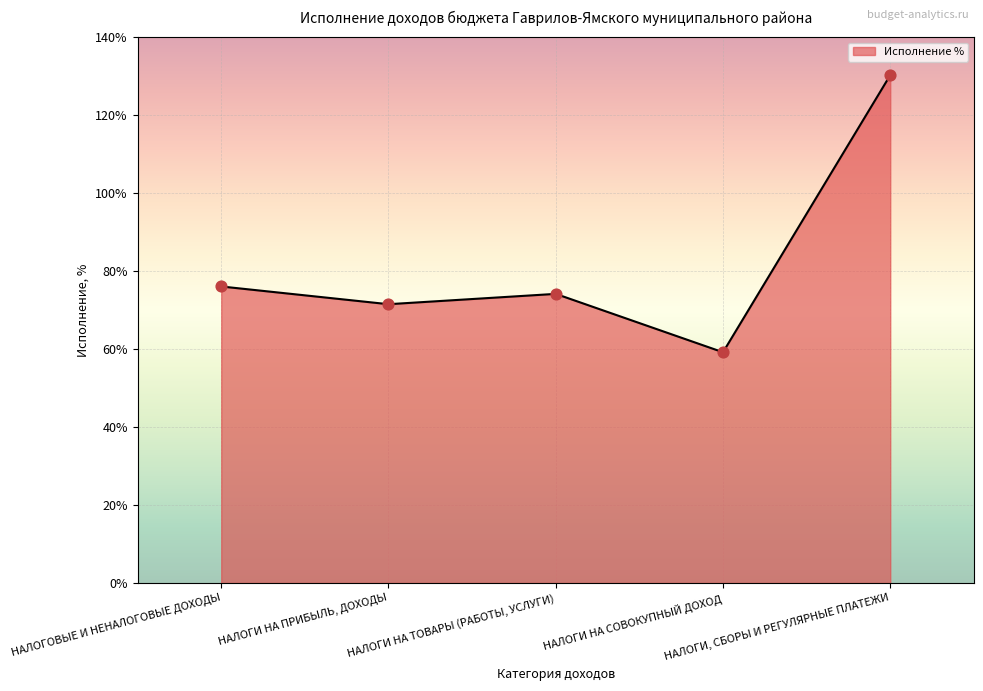

What is the change in value from НАЛОГИ НА СОВОКУПНЫЙ ДОХОД to НАЛОГИ, СБОРЫ И РЕГУЛЯРНЫЕ ПЛАТЕЖИ?

+71.1